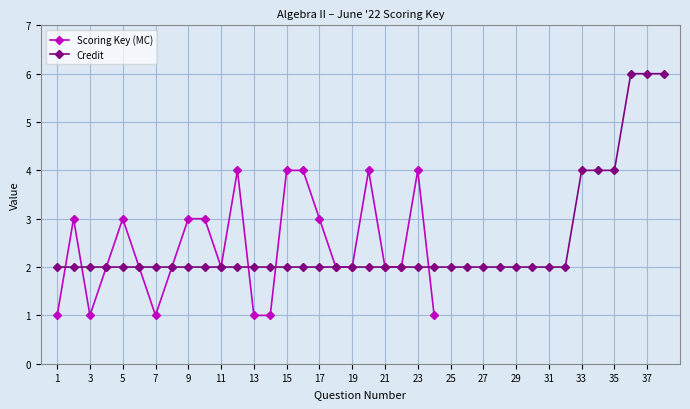

True or false: Scoring Key (MC) has a value of 1 at 13.

True